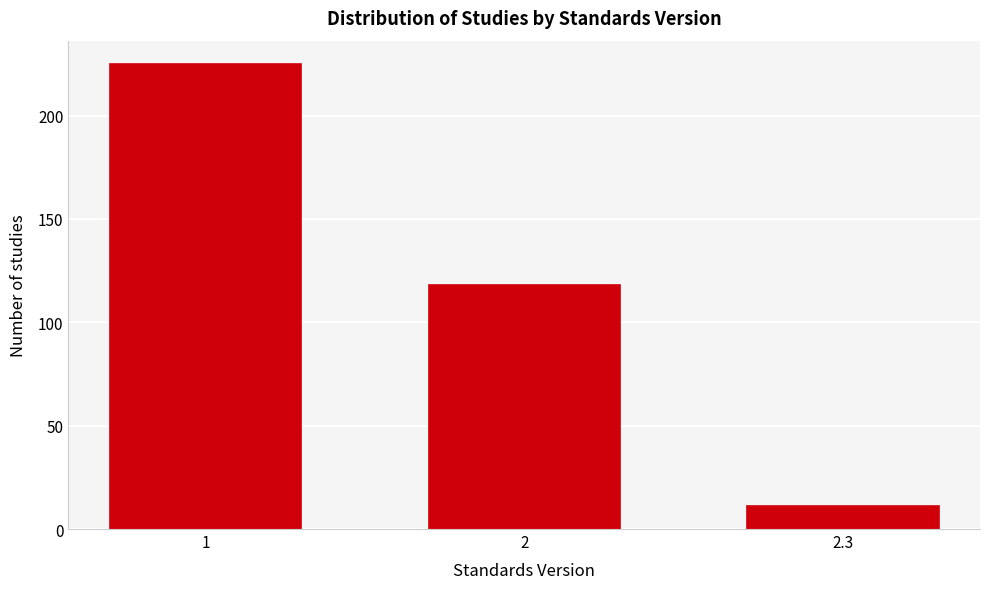

Reading right to left, what are all the values shown in this chart?

2.3=11	2=118	1=225